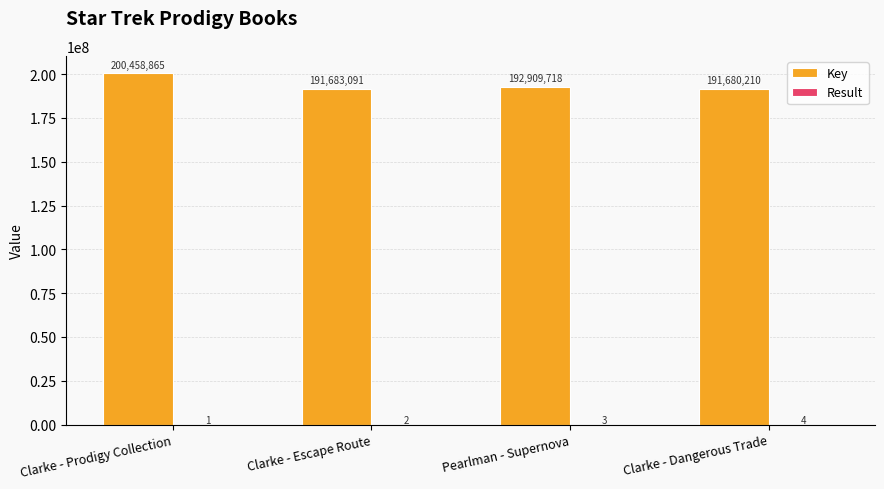

Which label corresponds to the largest value in the chart?

Clarke - Prodigy Collection